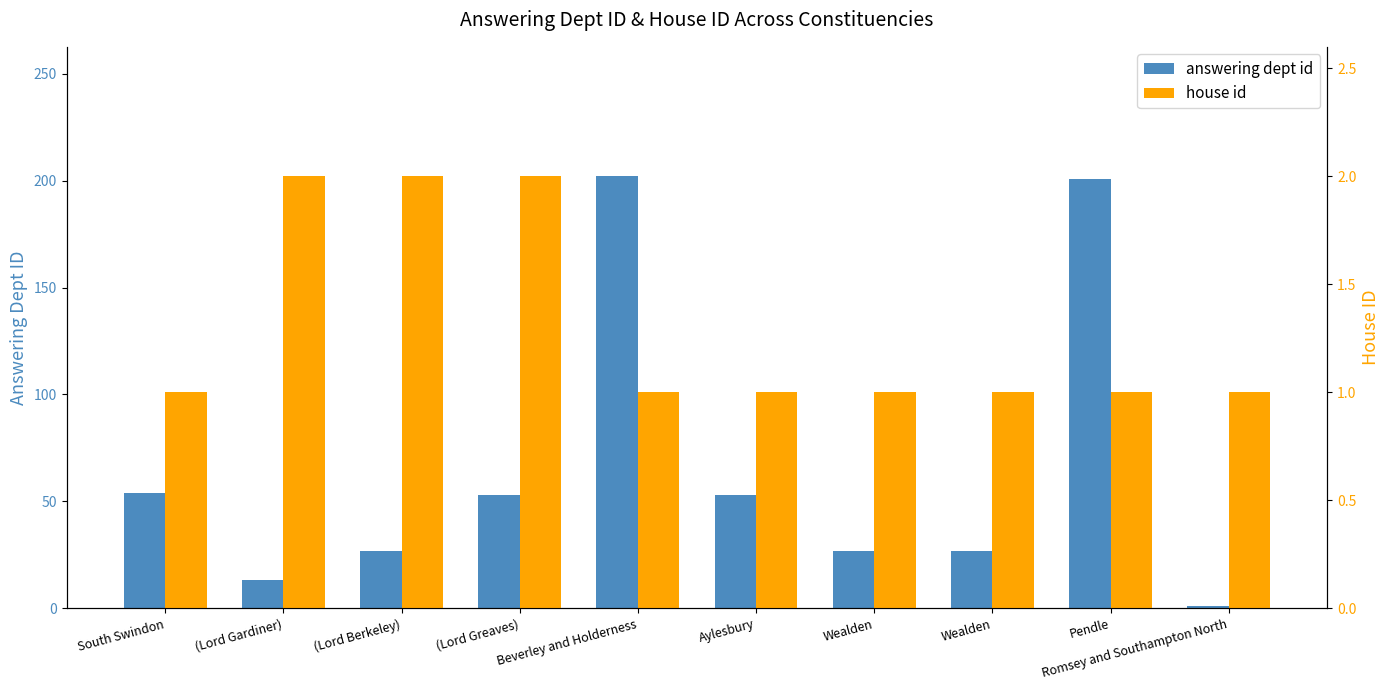

What is the maximum value for answering dept id?

202